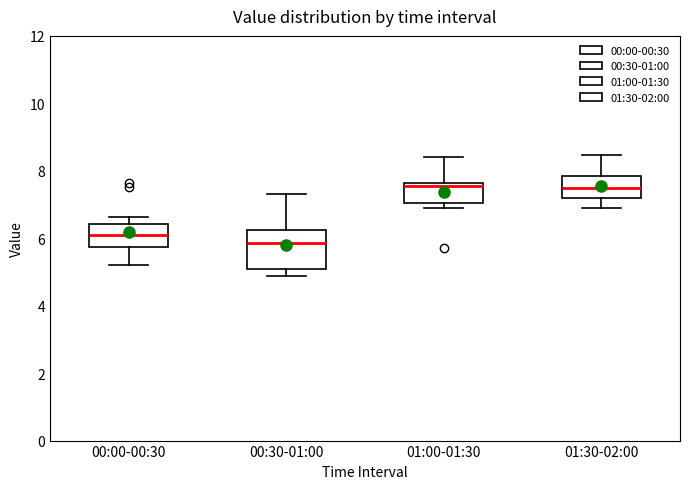

Where is the upper edge of the box for 00:00-00:30 on the y-axis? The values are not printed on the chart, so give them approximately, as read against the axis.

6.4